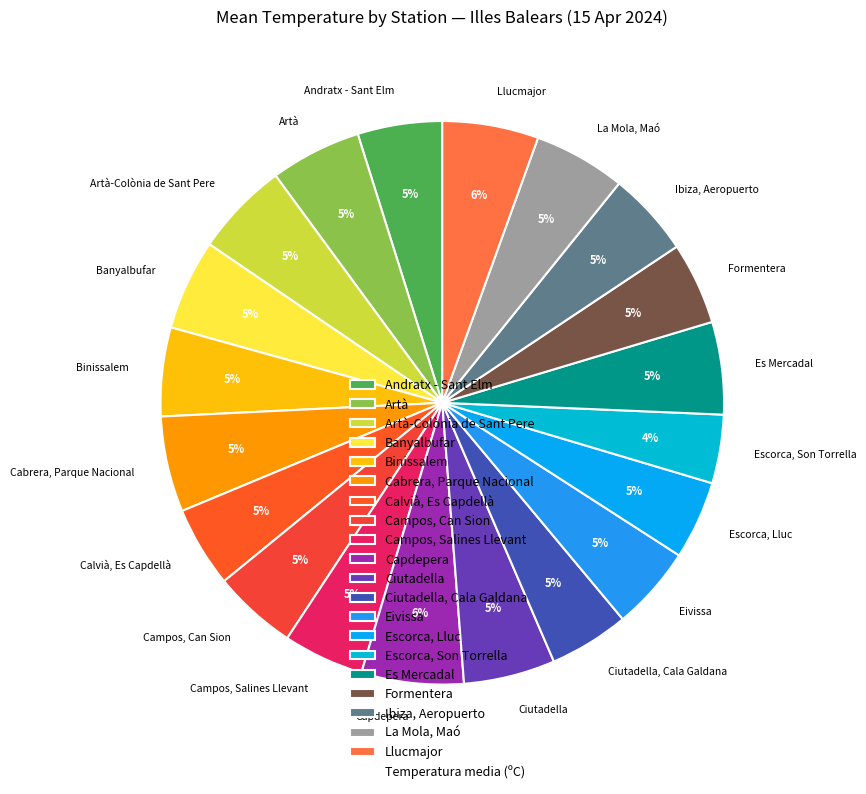

Is it true that Ciutadella is 1% of the pie?

False